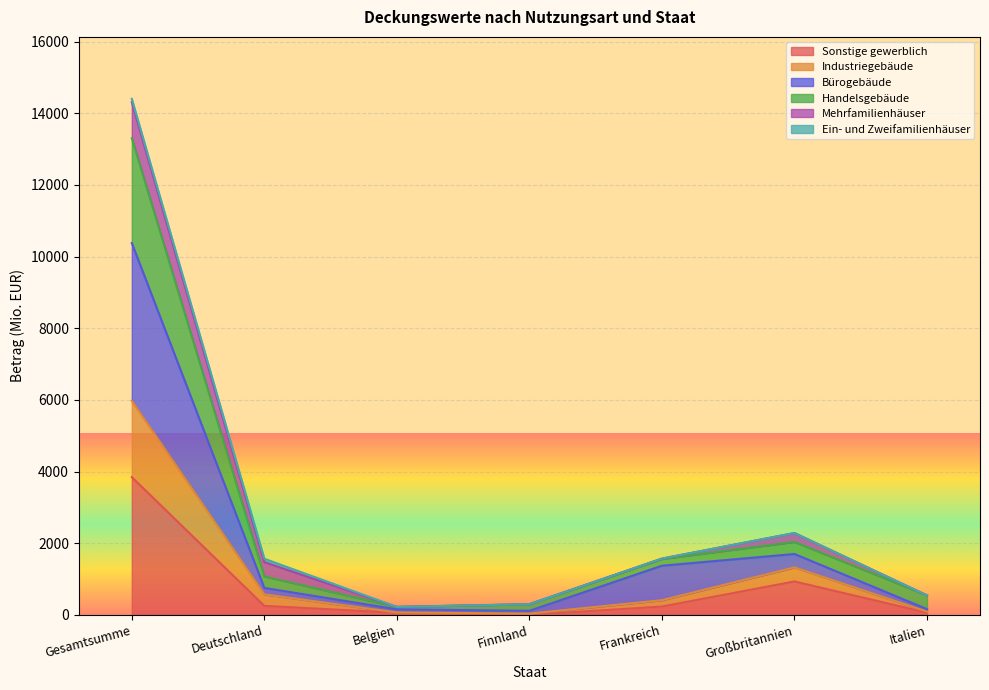

True or false: Industriegebäude and Bürogebäude cross at least once.

False